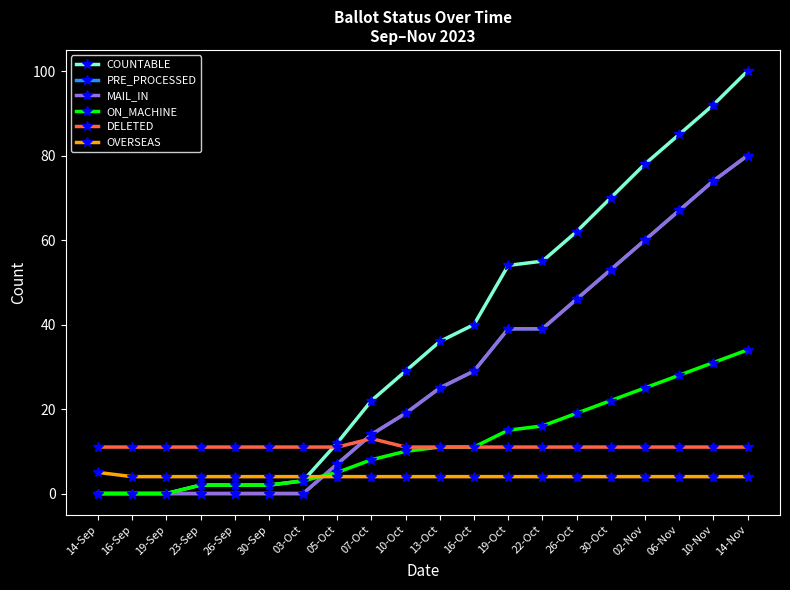

List the series in order of their peak value, lowest first.

OVERSEAS, DELETED, ON_MACHINE, PRE_PROCESSED, MAIL_IN, COUNTABLE